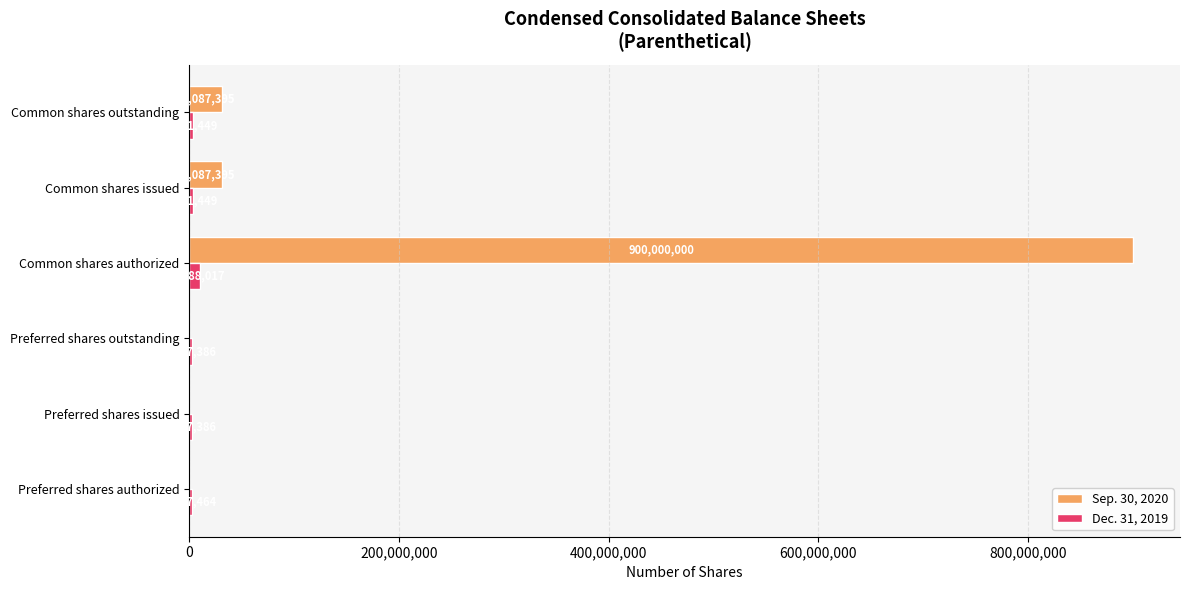

What is the sum of all Dec. 31, 2019 values?

25403151